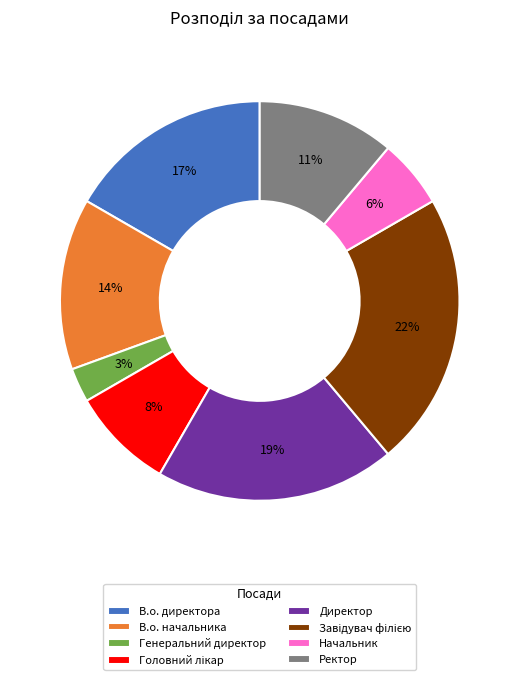

To the nearest percent, what is the average slice percentage?

12%